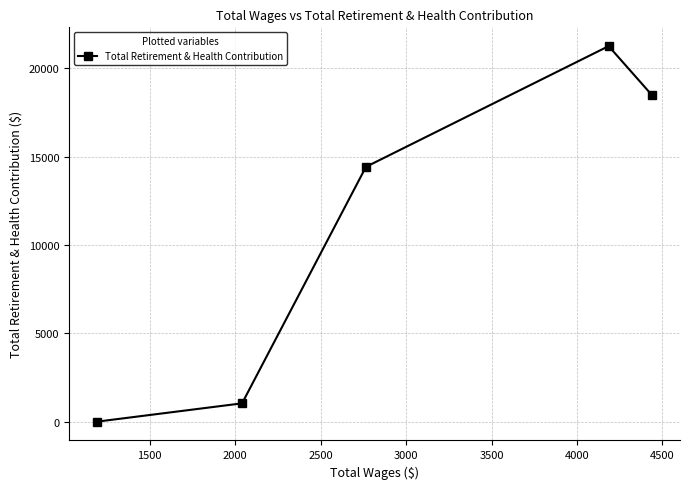

True or false: the data has more than 2 interior local peaks.

False